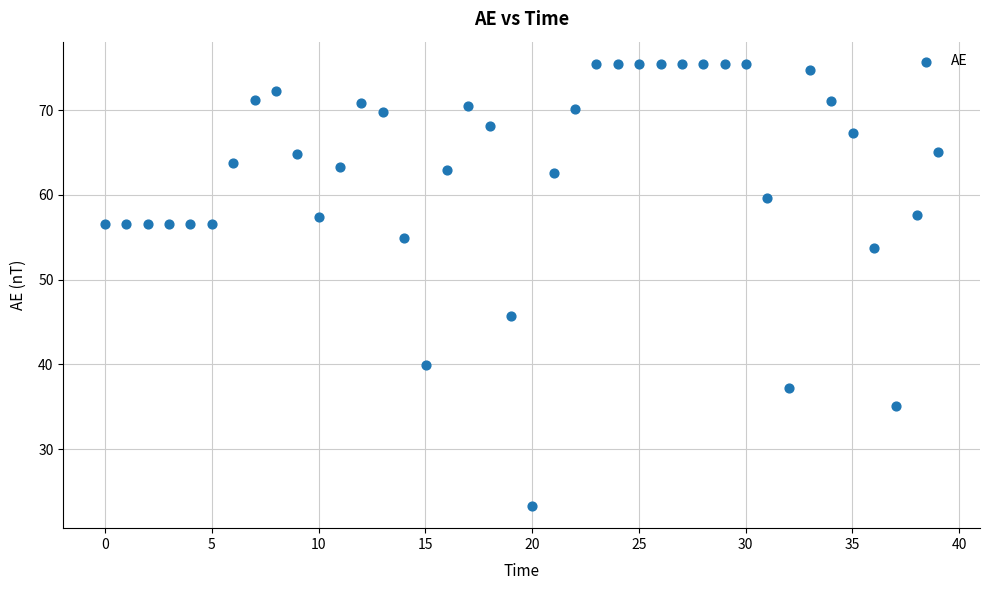

What Y value in the scatter plot is closest to 49?

45.7